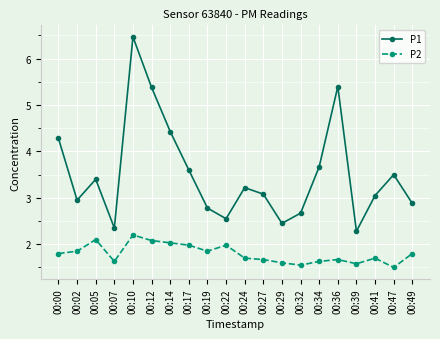

What is the total value across all series at 00:47?

5.0